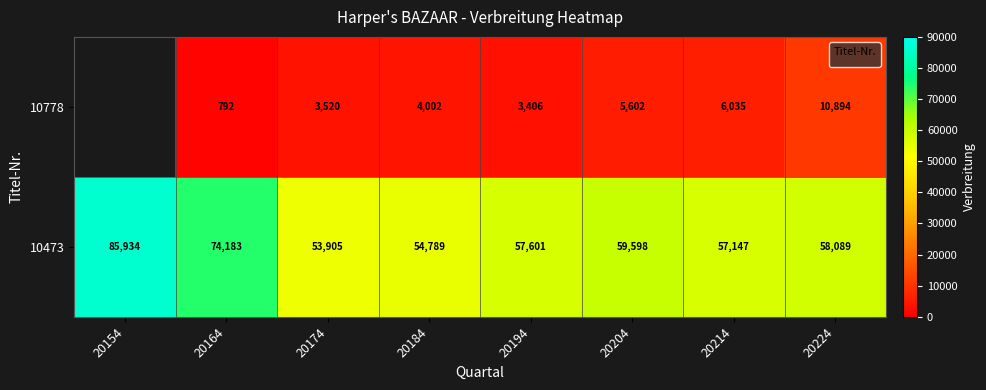

What is the difference between the values at 20224 and 20164?

10102.0